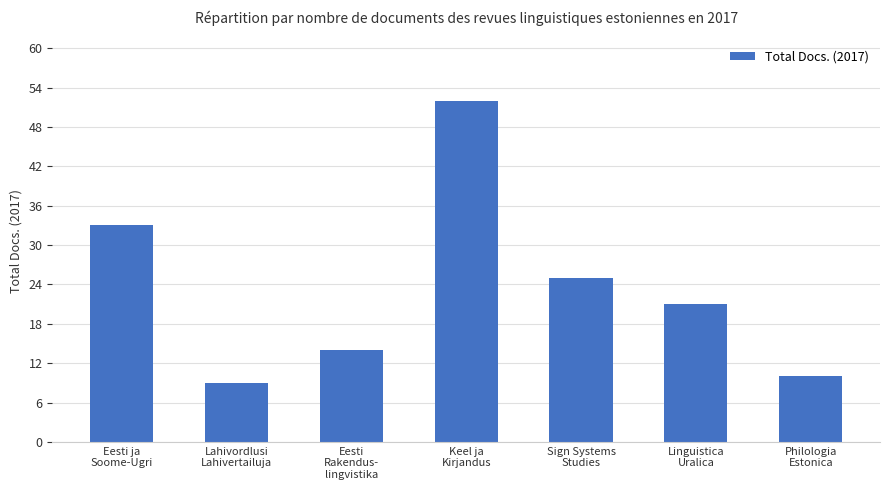

What is the average value?

23